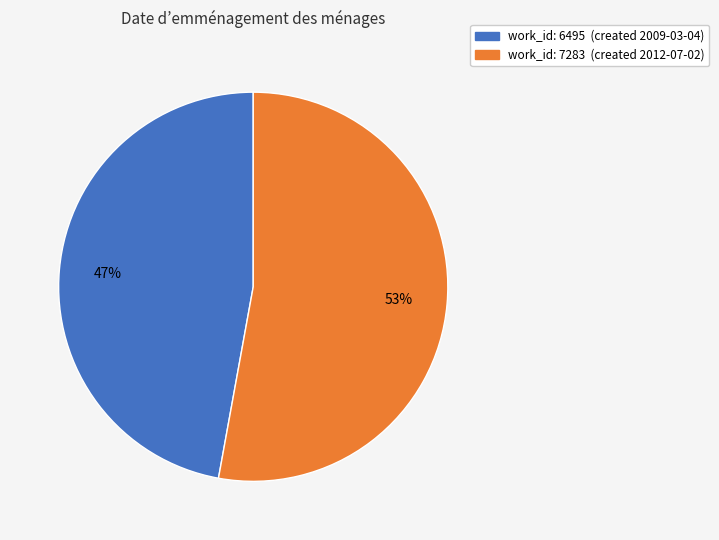

To the nearest percent, what is the combined percentage of work_id: 6495 (created 2009-03-04) and work_id: 7283 (created 2012-07-02)?

100%